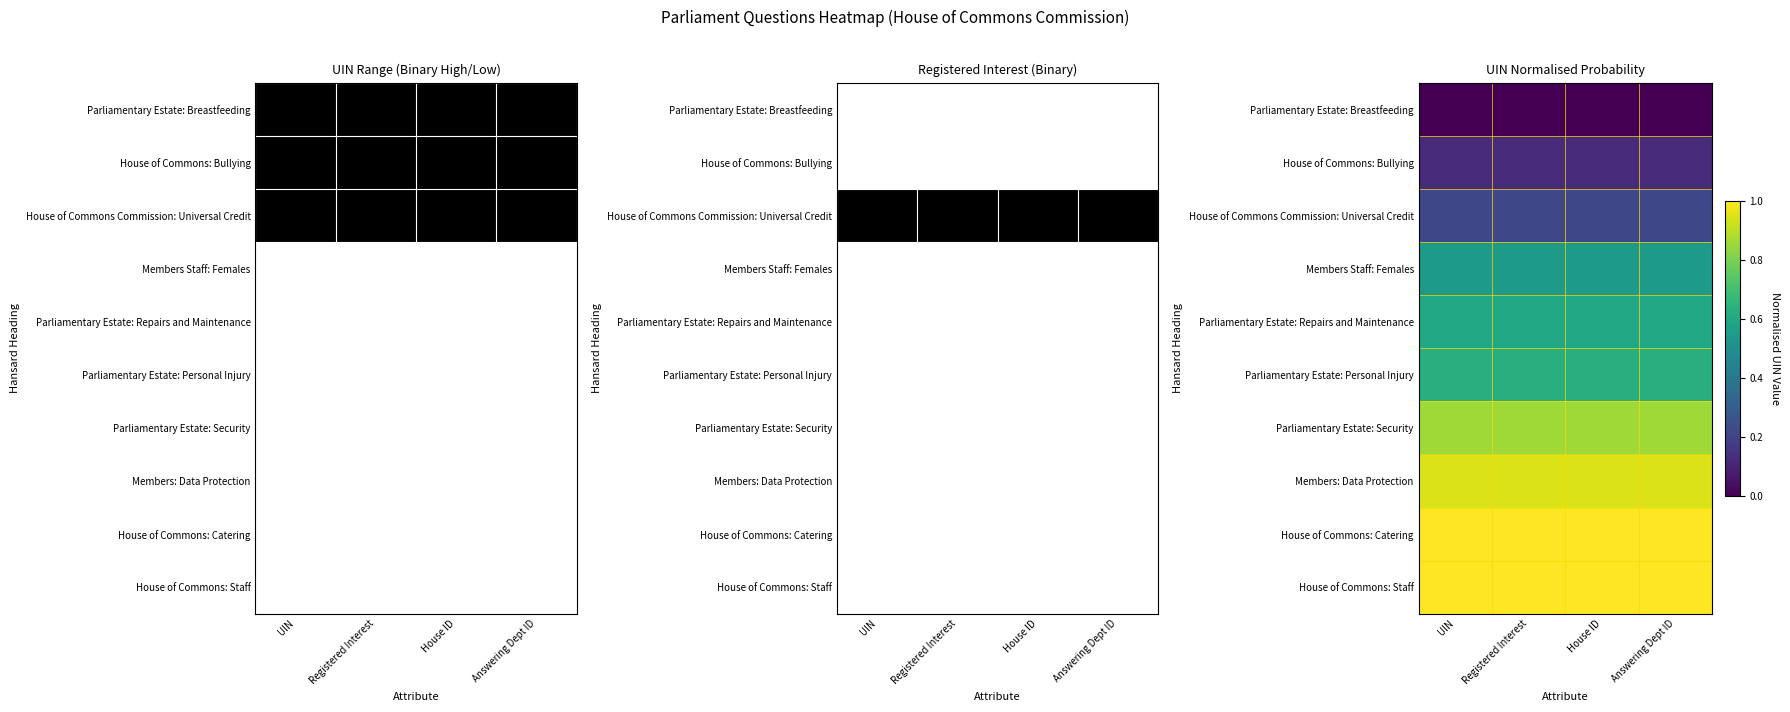

What is the sum of all Members Staff: Females values?

2.2